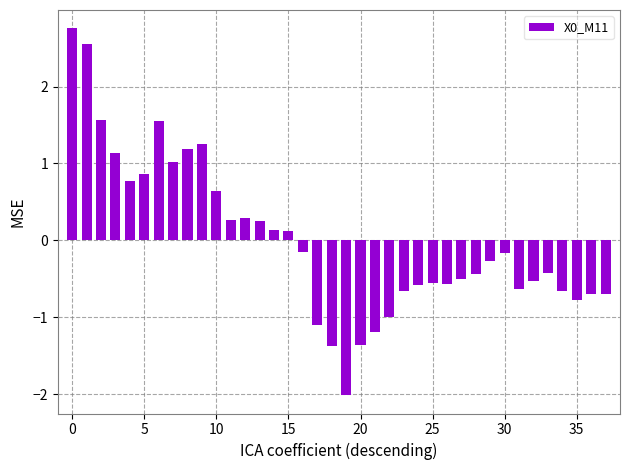

What is the greatest value displayed?

2.8